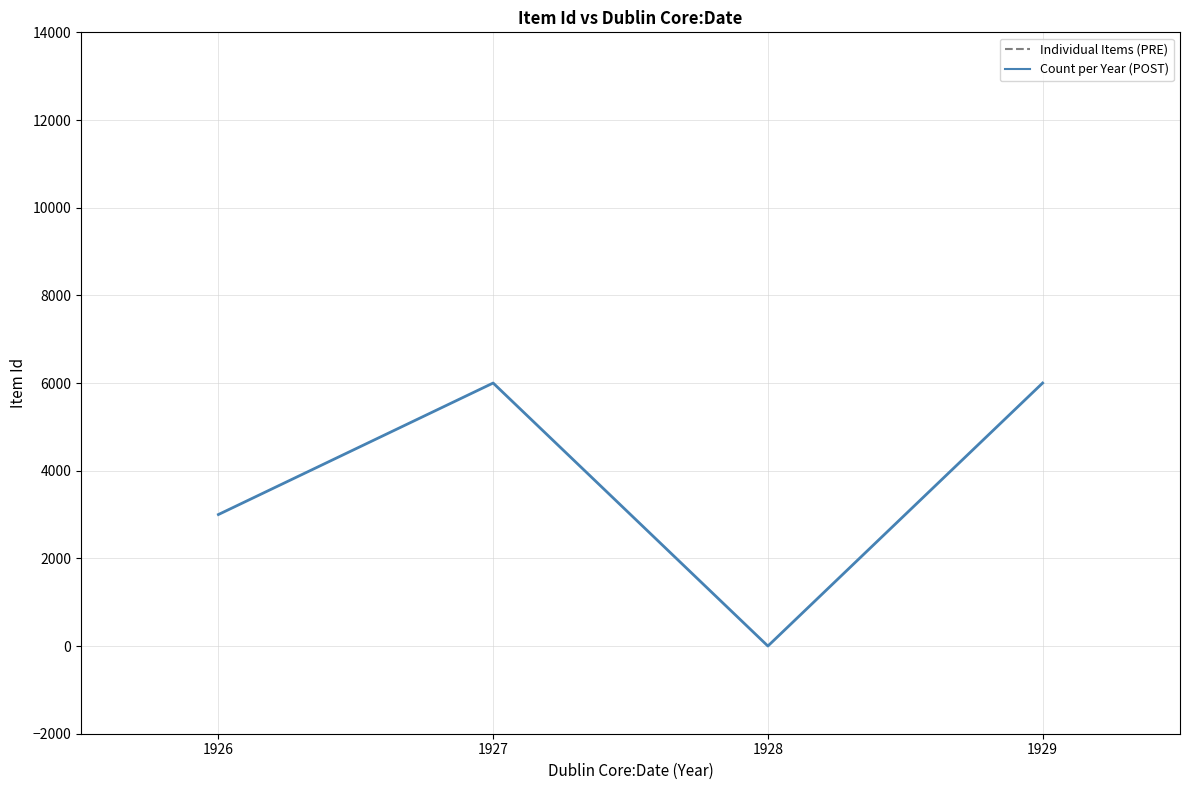

Count the number of categories in the chart.

4